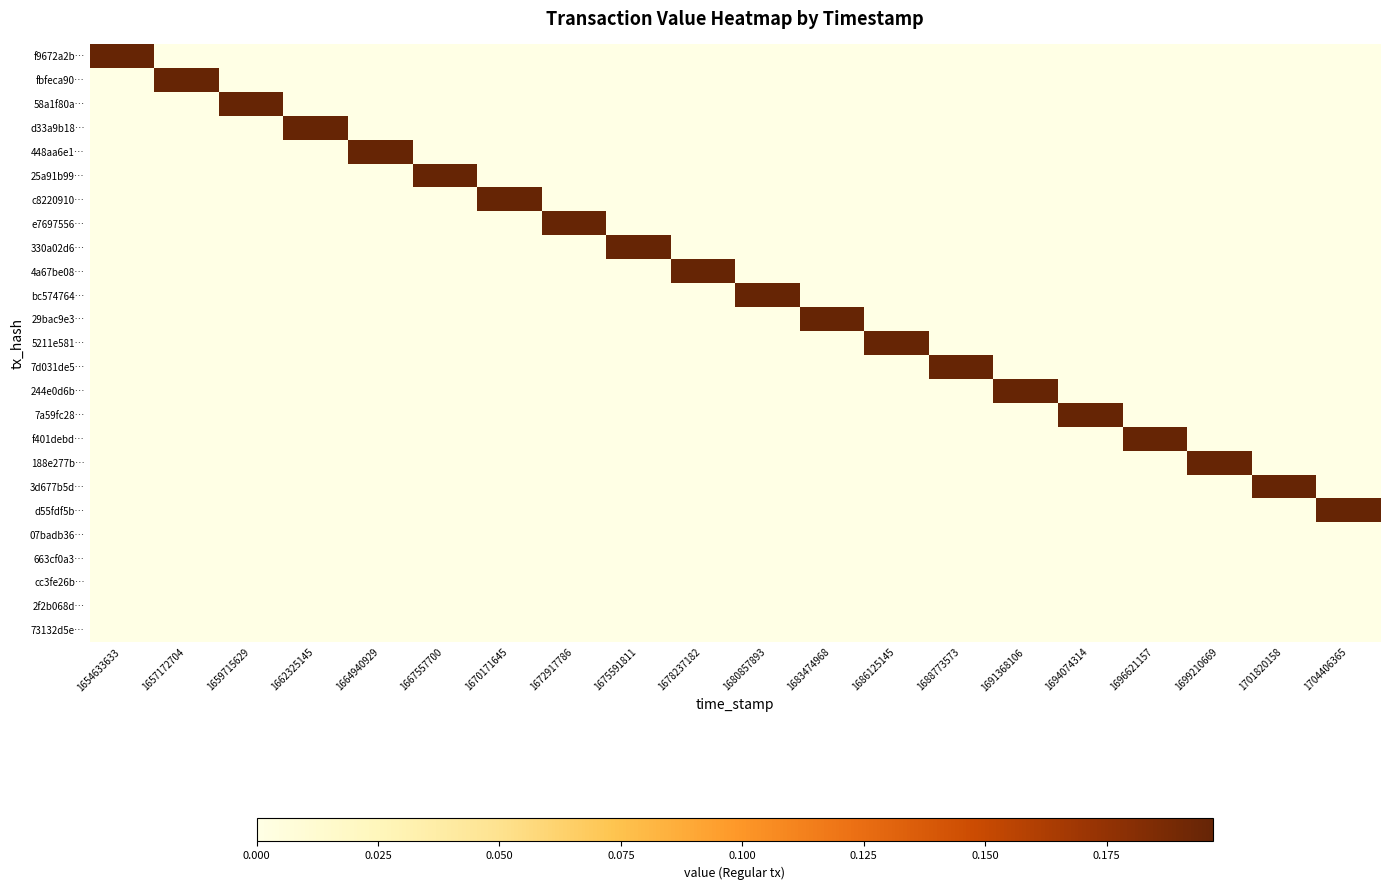

List the series in order of their peak value, highest first.

f9672a2b…, fbfeca90…, 58a1f80a…, d33a9b18…, 448aa6e1…, 25a91b99…, c8220910…, e7697556…, 330a02d6…, 4a67be08…, bc574764…, 29bac9e3…, 5211e581…, 7d031de5…, 244e0d6b…, 7a59fc28…, f401debd…, 188e277b…, 3d677b5d…, d55fdf5b…, 07badb36…, 663cf0a3…, cc3fe26b…, 2f2b068d…, 73132d5e…